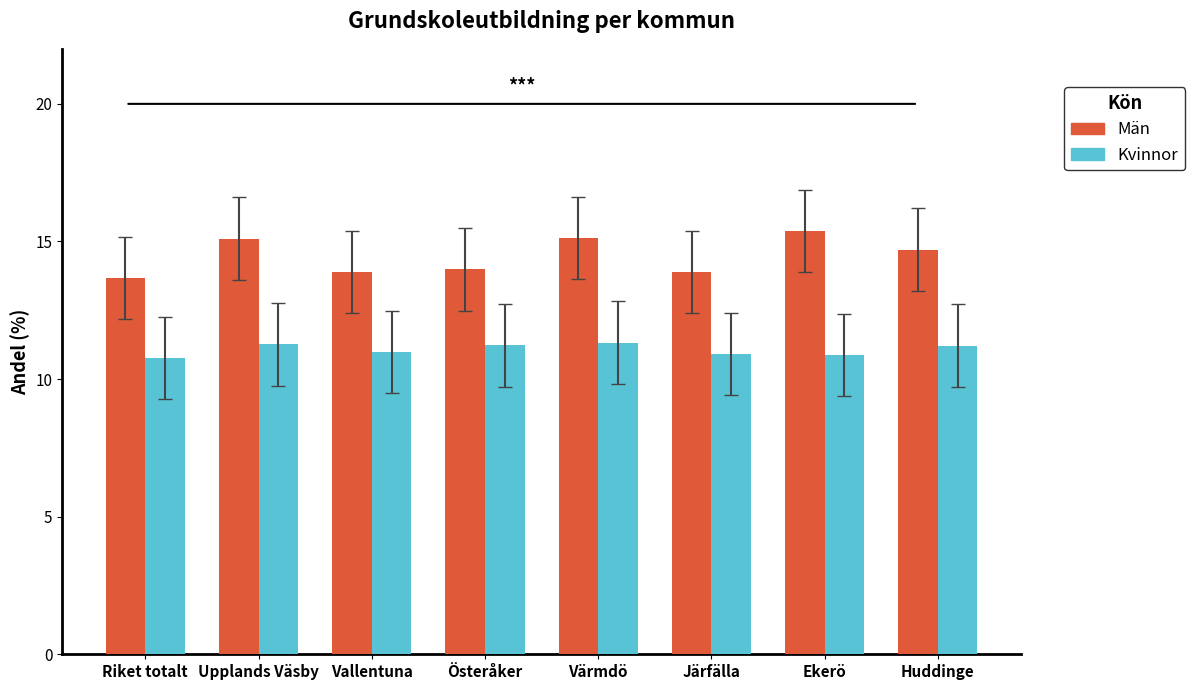

How many data points does each series have?

8